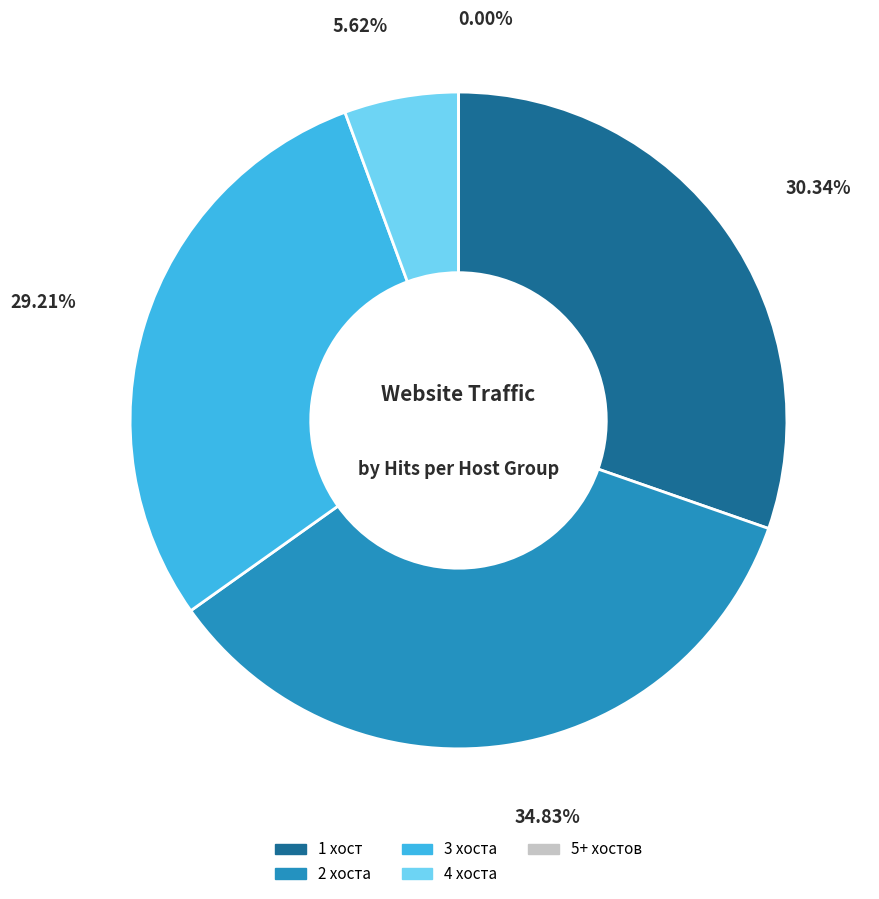

The 4 slice represents 6% of the pie. True or false?

True